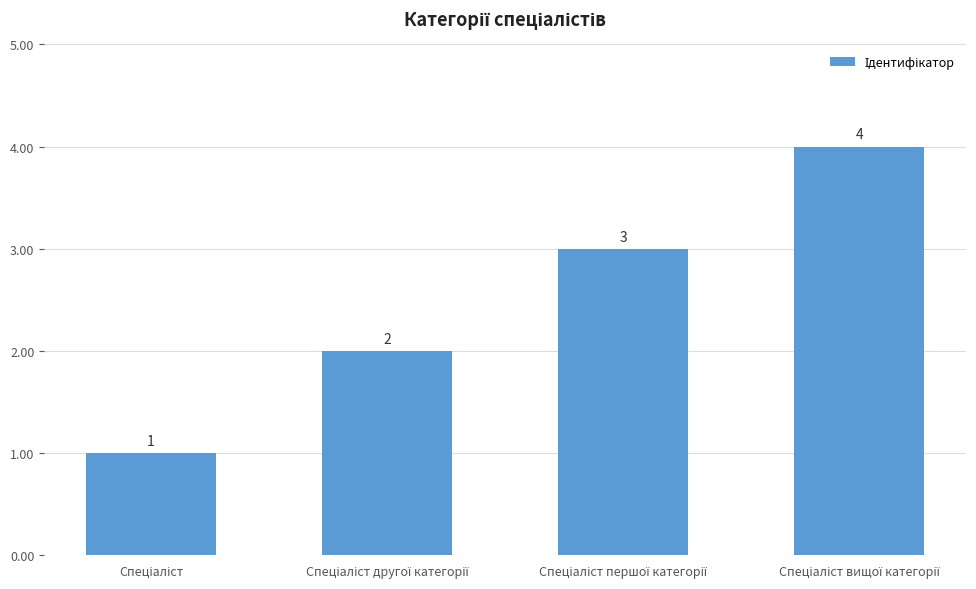

What is the minimum value shown in the chart?

1